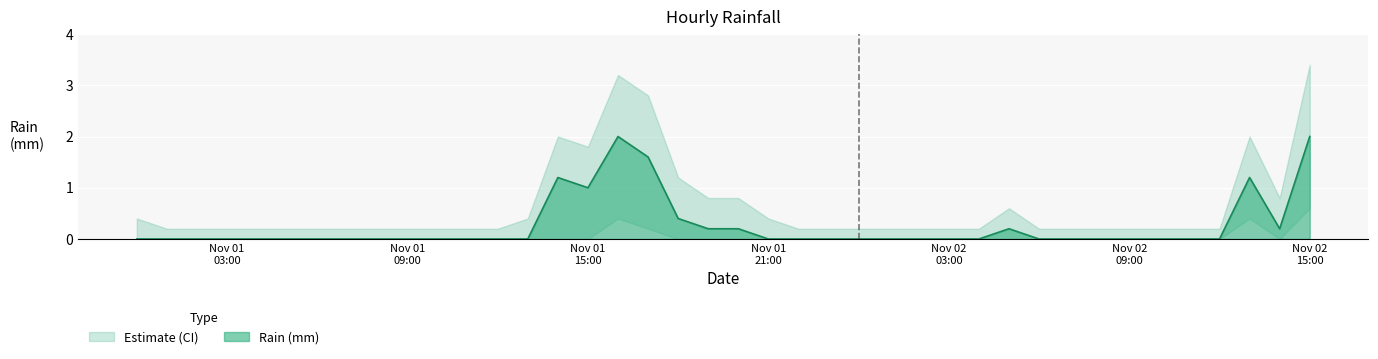

Which series changed the most between 12 and 14?

upper